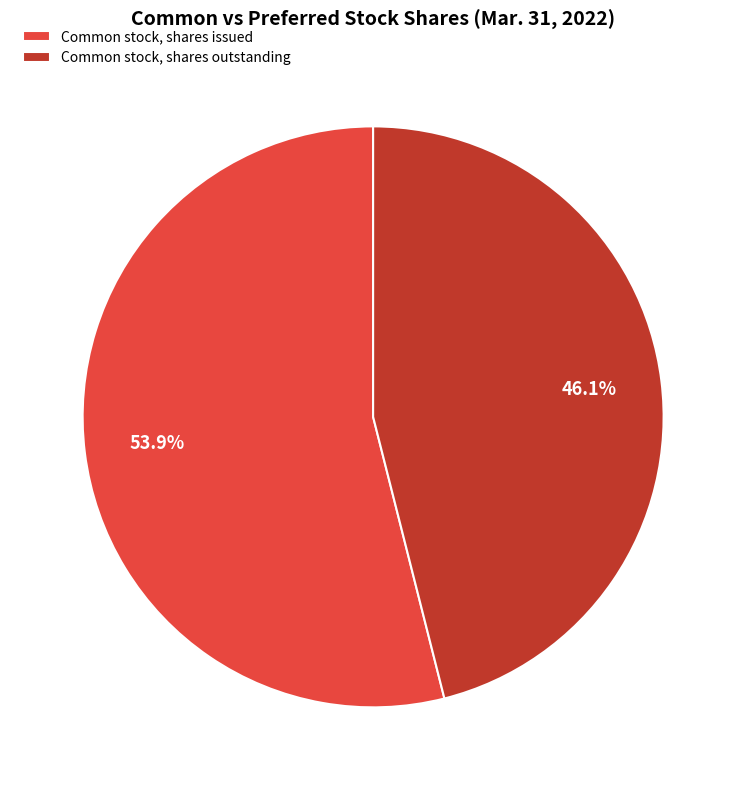

To the nearest percent, what is the difference between the largest and smallest slice percentages?

8%